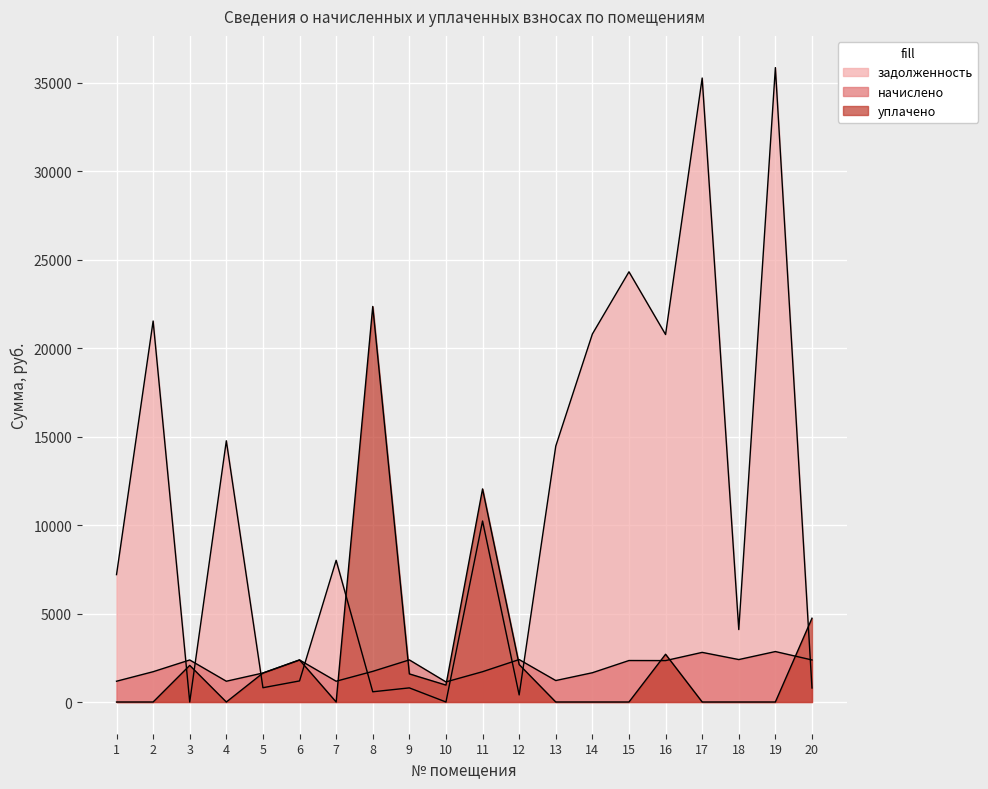

The задолженность series shows 1190.7 at 6. True or false?

True